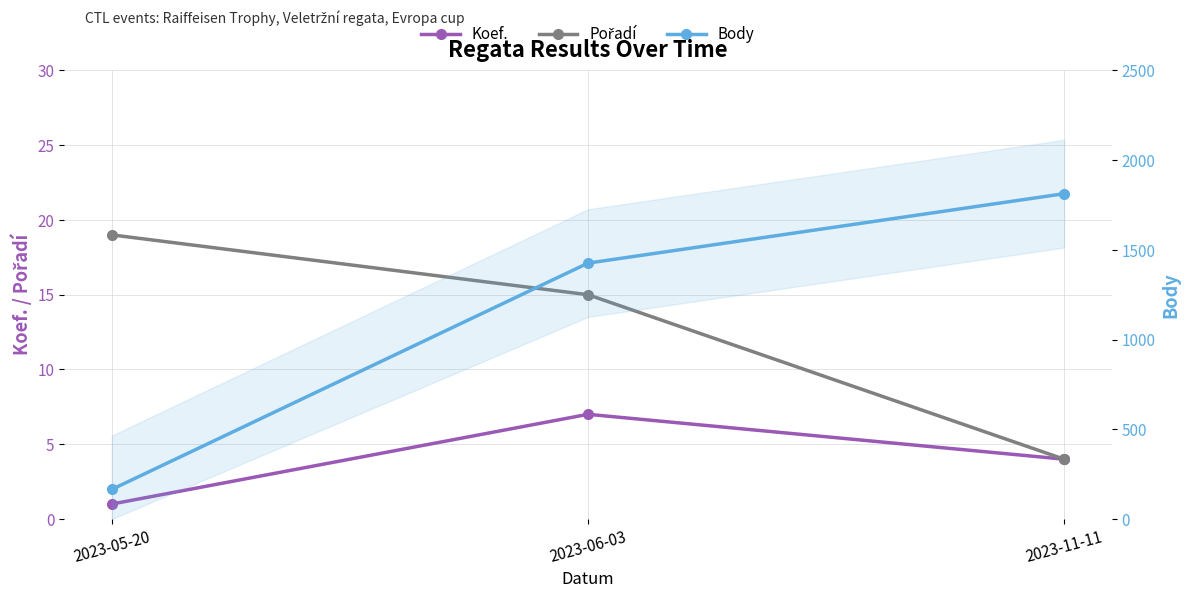

How many lines are shown in the chart?

3